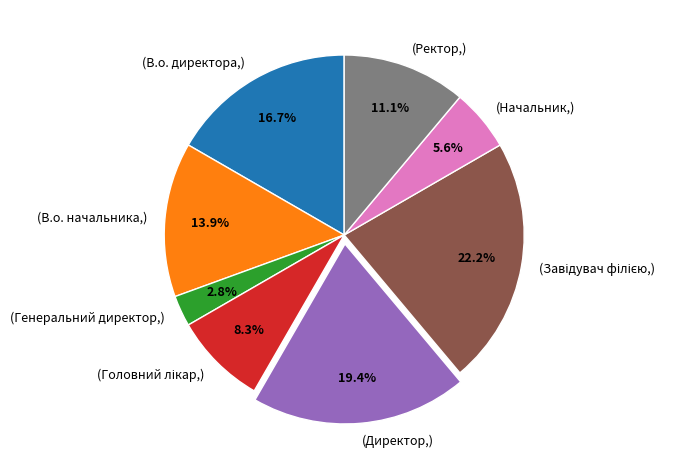

What is the smallest slice in the pie chart?

(Генеральний директор,)